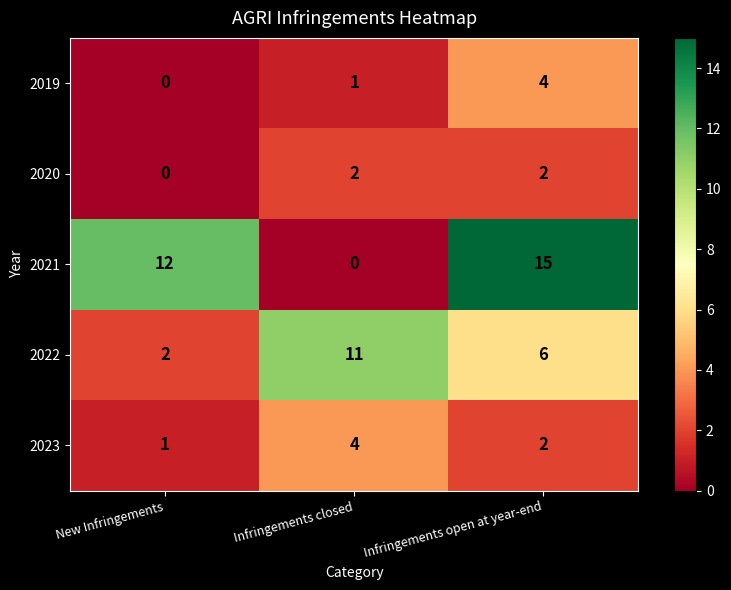

What is the difference between the 2019 values at Infringements closed and Infringements open at year-end?

3